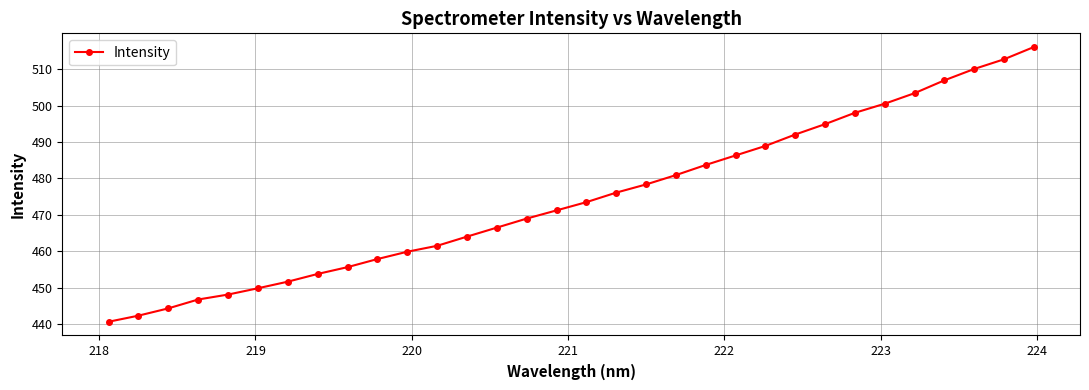

How many data points does each series have?

32